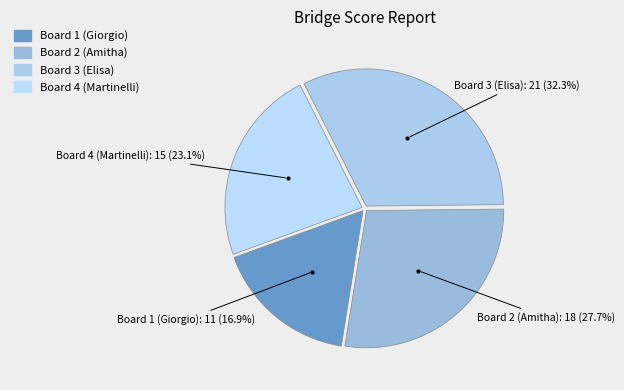

The Board 3 (Elisa) slice represents 18% of the pie. True or false?

False